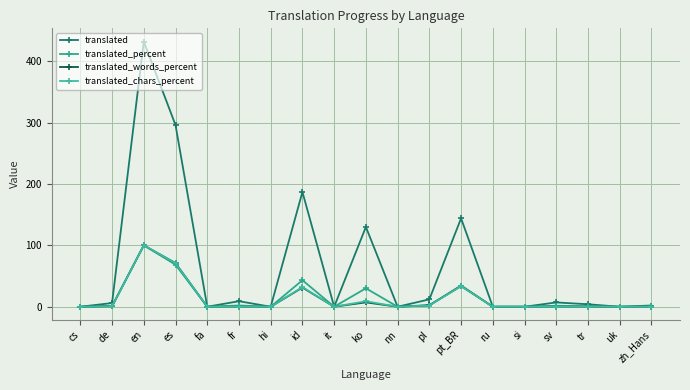

True or false: translated_words_percent has a value of 0.1 at zh_Hans.

True